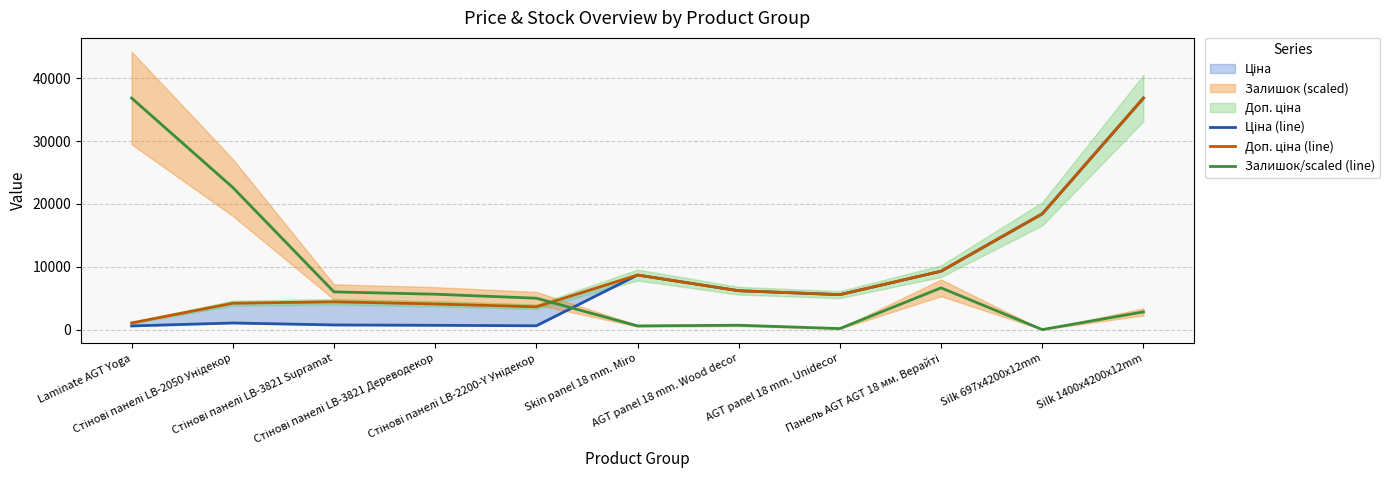

True or false: Доп. ціна (line) has more than 1 interior local peaks.

True